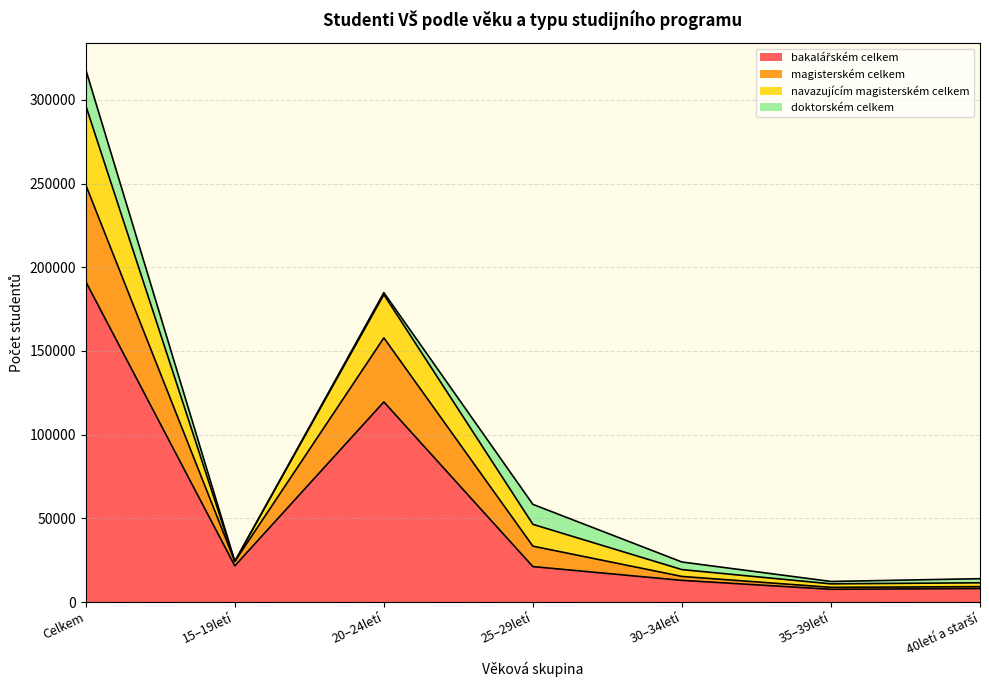

At which category is the sum across all series the highest?

Celkem